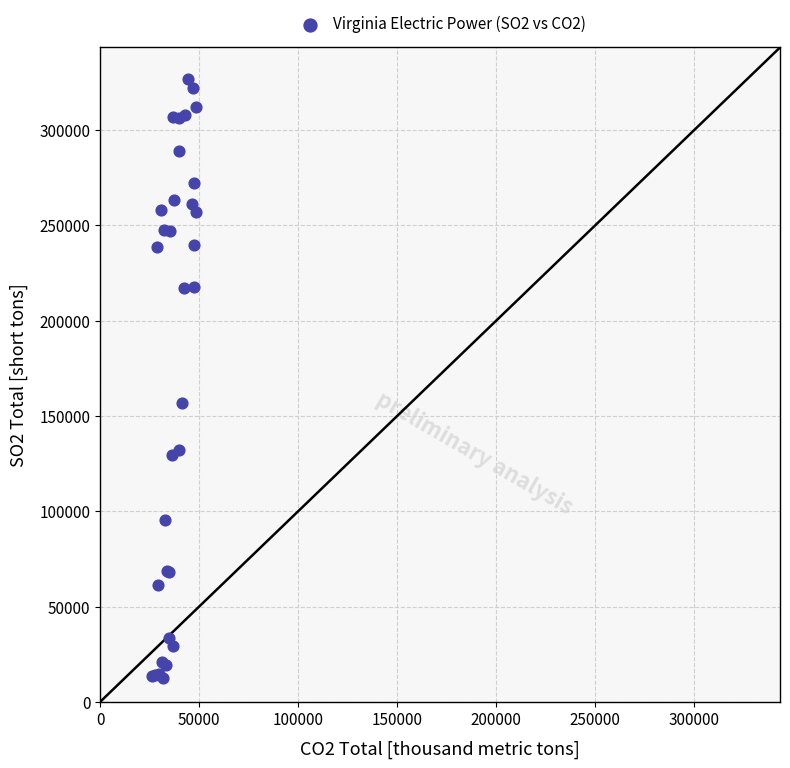

What Y value in the scatter plot is closest to 169643?

156938